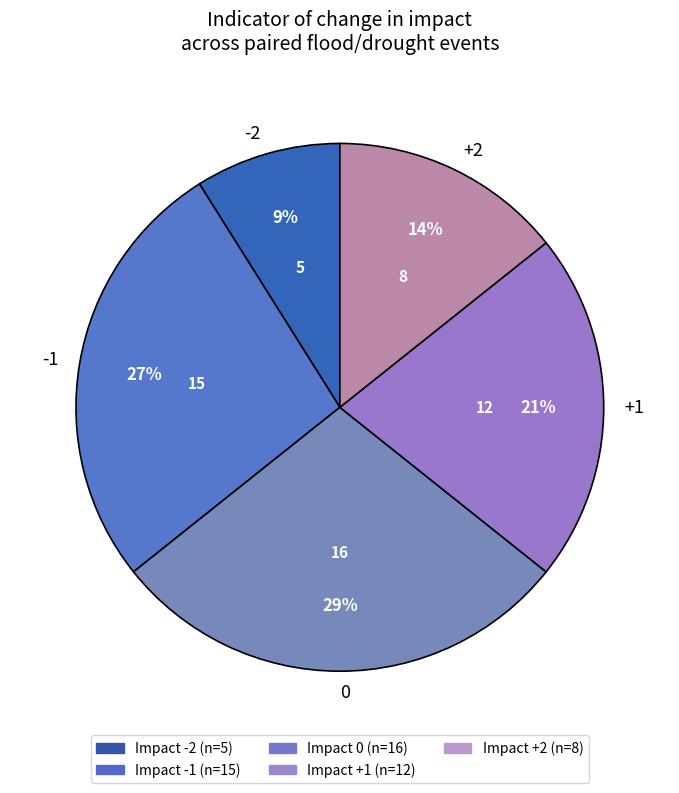

Which category has the smallest portion of the pie?

-2